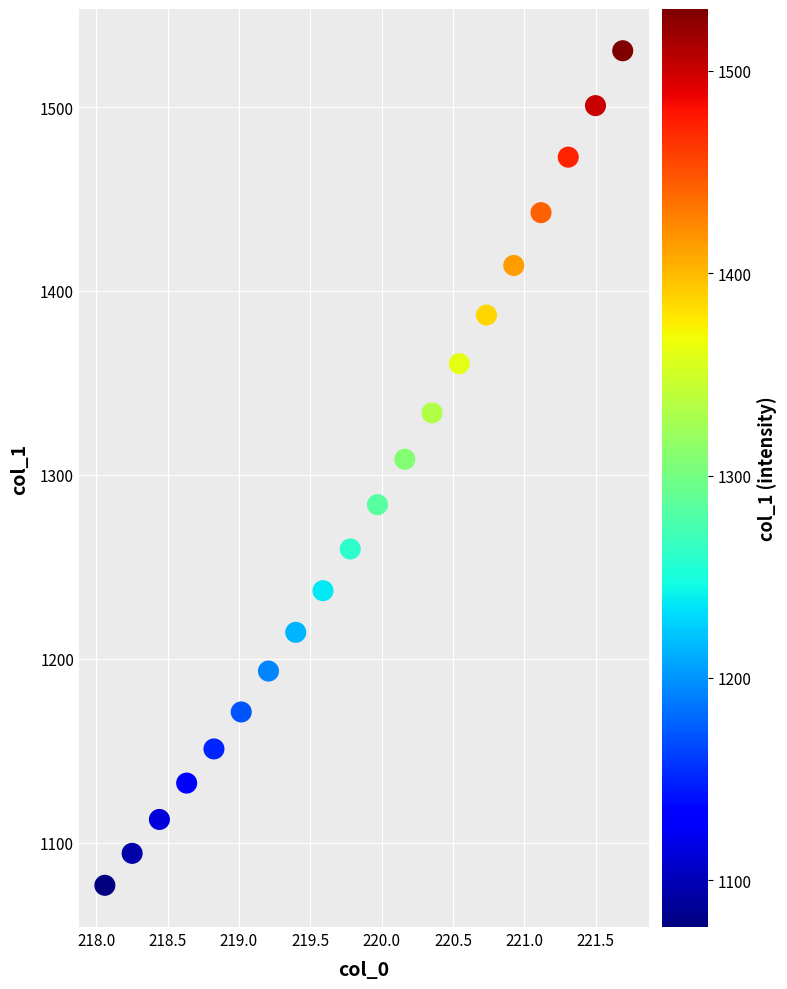

What Y value in the scatter plot is closest to 1303?

1308.5